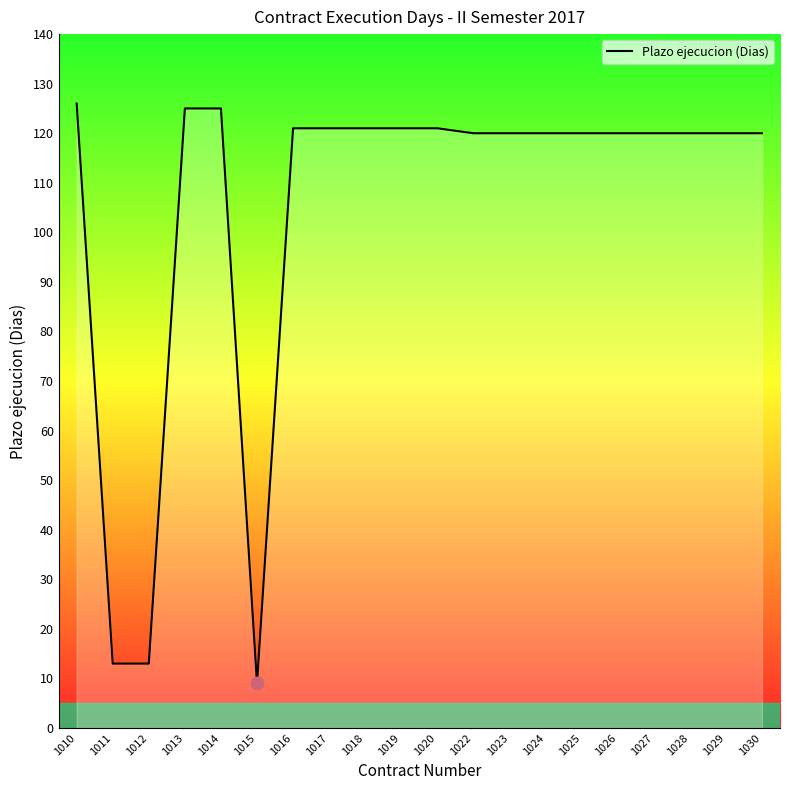

What is the ratio of the value at 1016 to the value at 1014?

1.0